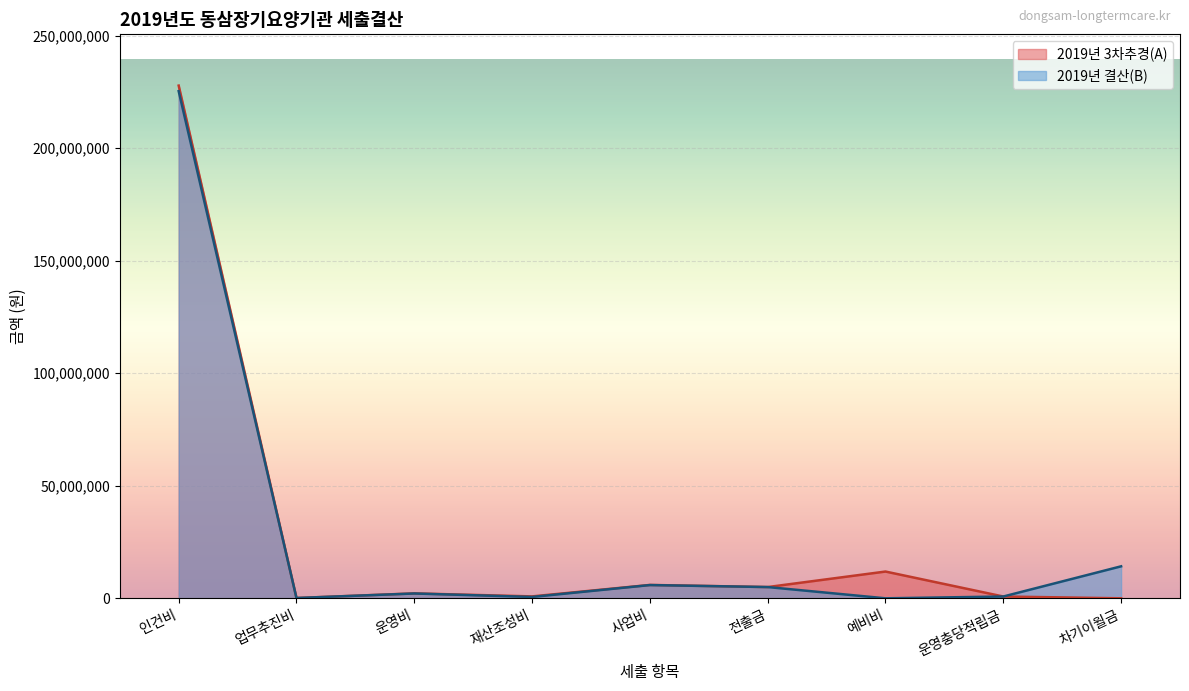

Is the value of 2019년 결산(B) at 재산조성비 greater than the value of 2019년 3차추경(A) at 전출금?

No